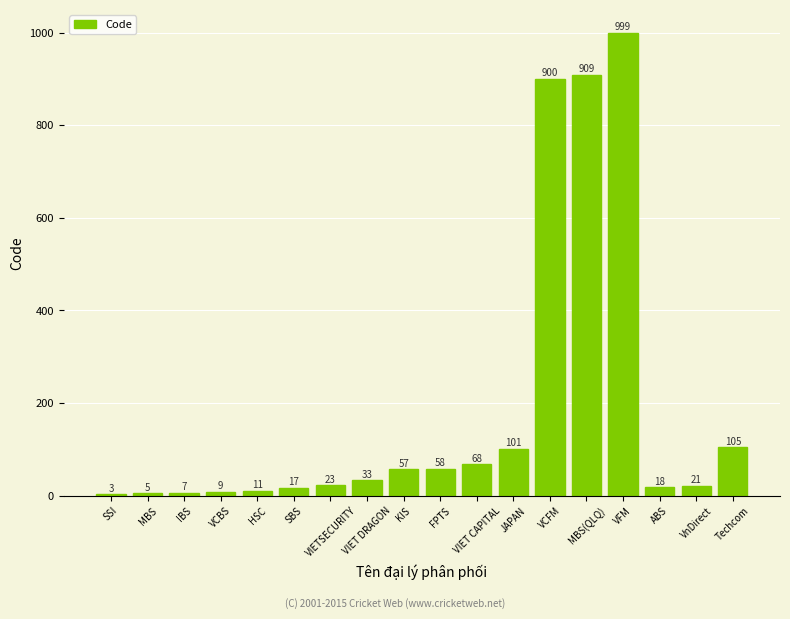

The chart shows a value of 68 at VIET CAPITAL. True or false?

True